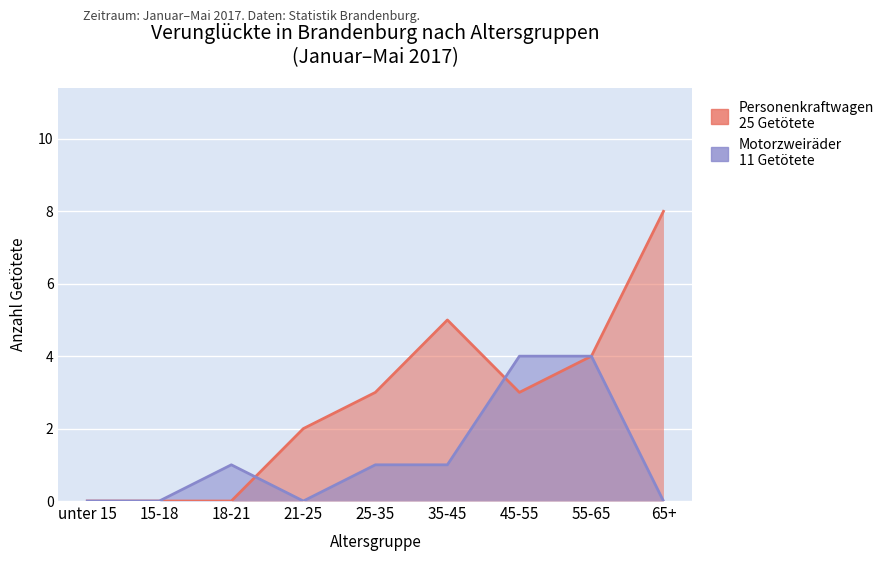

In Personenkraftwagen (Jan-Mai 2017), how many points are lower than both neighbors (excluding endpoints)?

1